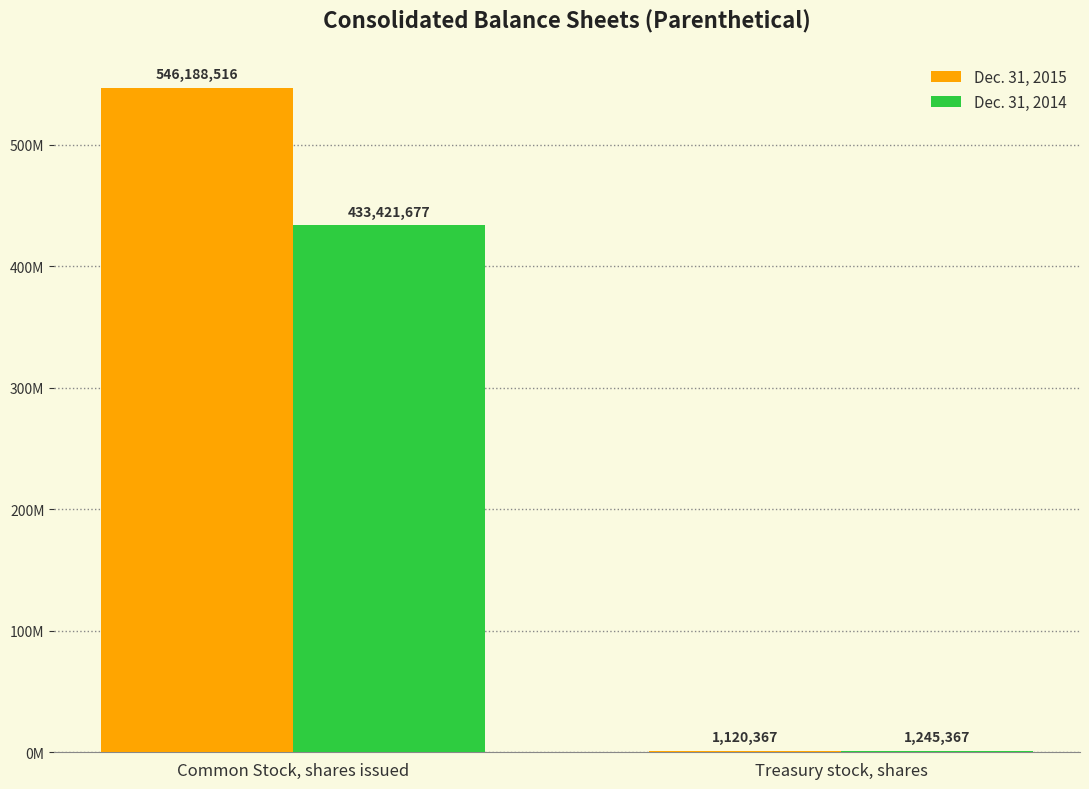

What are all the series names shown in the legend?

Dec. 31, 2015, Dec. 31, 2014